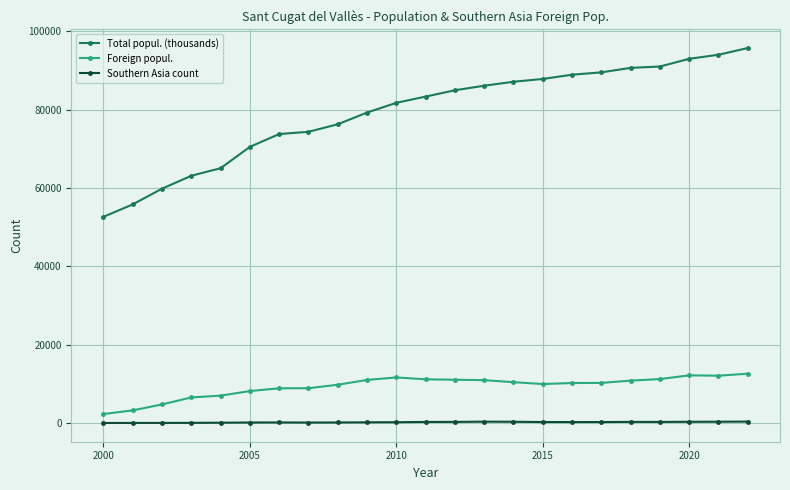

Which series has the widest spread of values?

Total popul. (thousands)